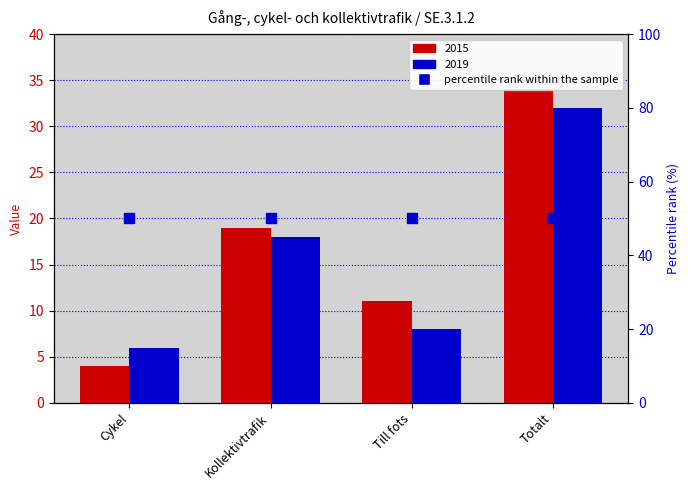

Reading left to right, list all the values displayed in this chart.

2015: Cykel=4	Kollektivtrafik=19	Till fots=11	Totalt=34
2019: Cykel=6	Kollektivtrafik=18	Till fots=8	Totalt=32